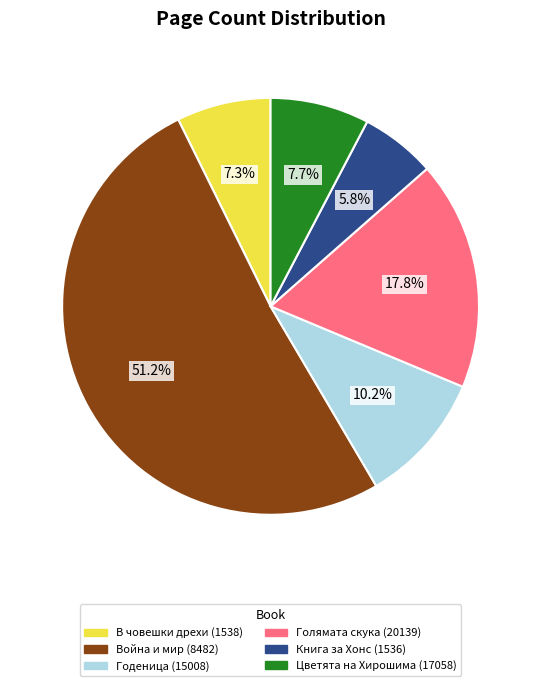

Which category has the biggest portion of the pie?

Война и мир (8482)